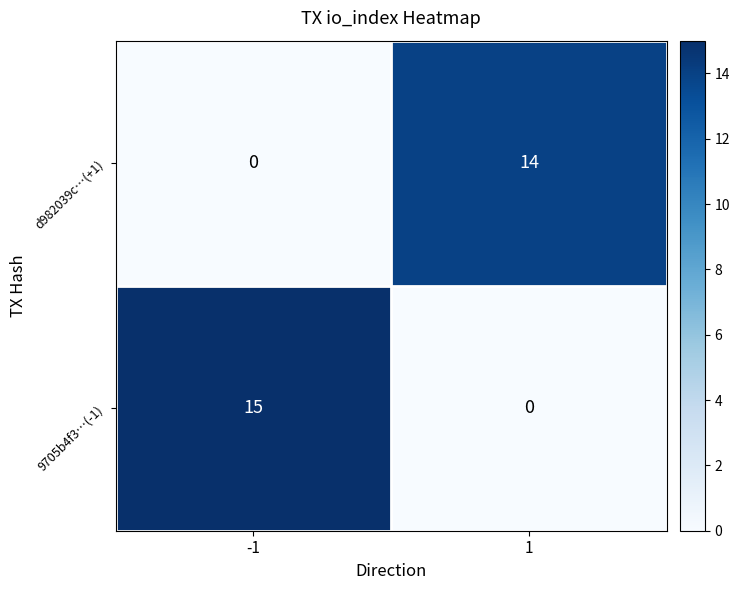

Reading left to right, what are all the values shown in this chart?

d982039c…(+1): -1=0	1=14
9705b4f3…(-1): -1=15	1=0